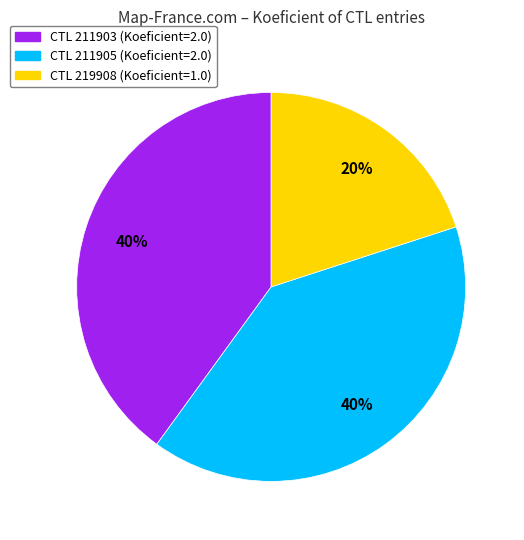

To the nearest percent, what is the average slice percentage?

33%